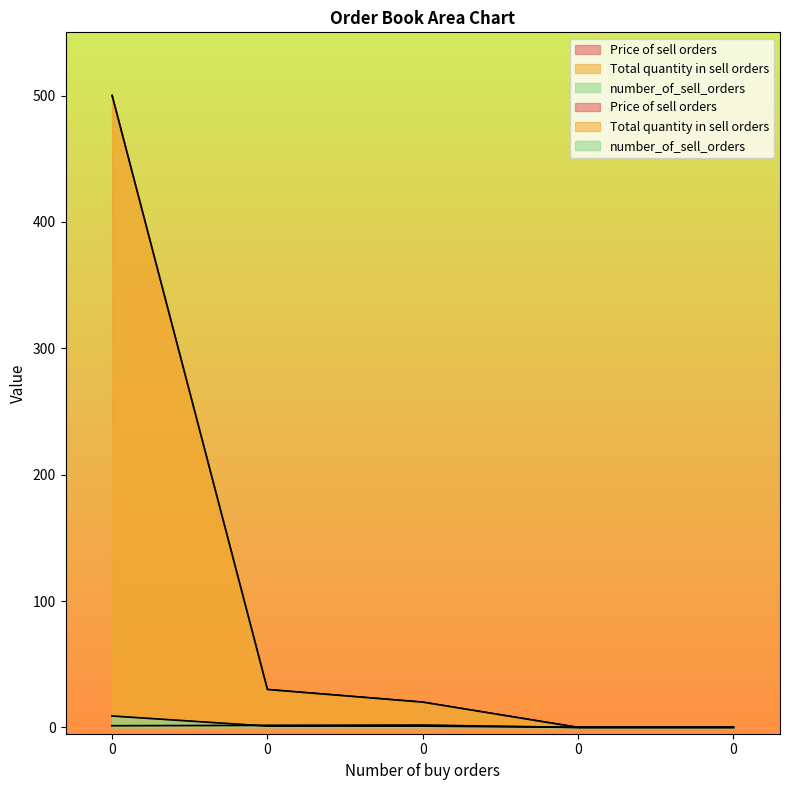

What is the difference between the maximum and minimum values in the Total quantity in sell orders series?

500.0